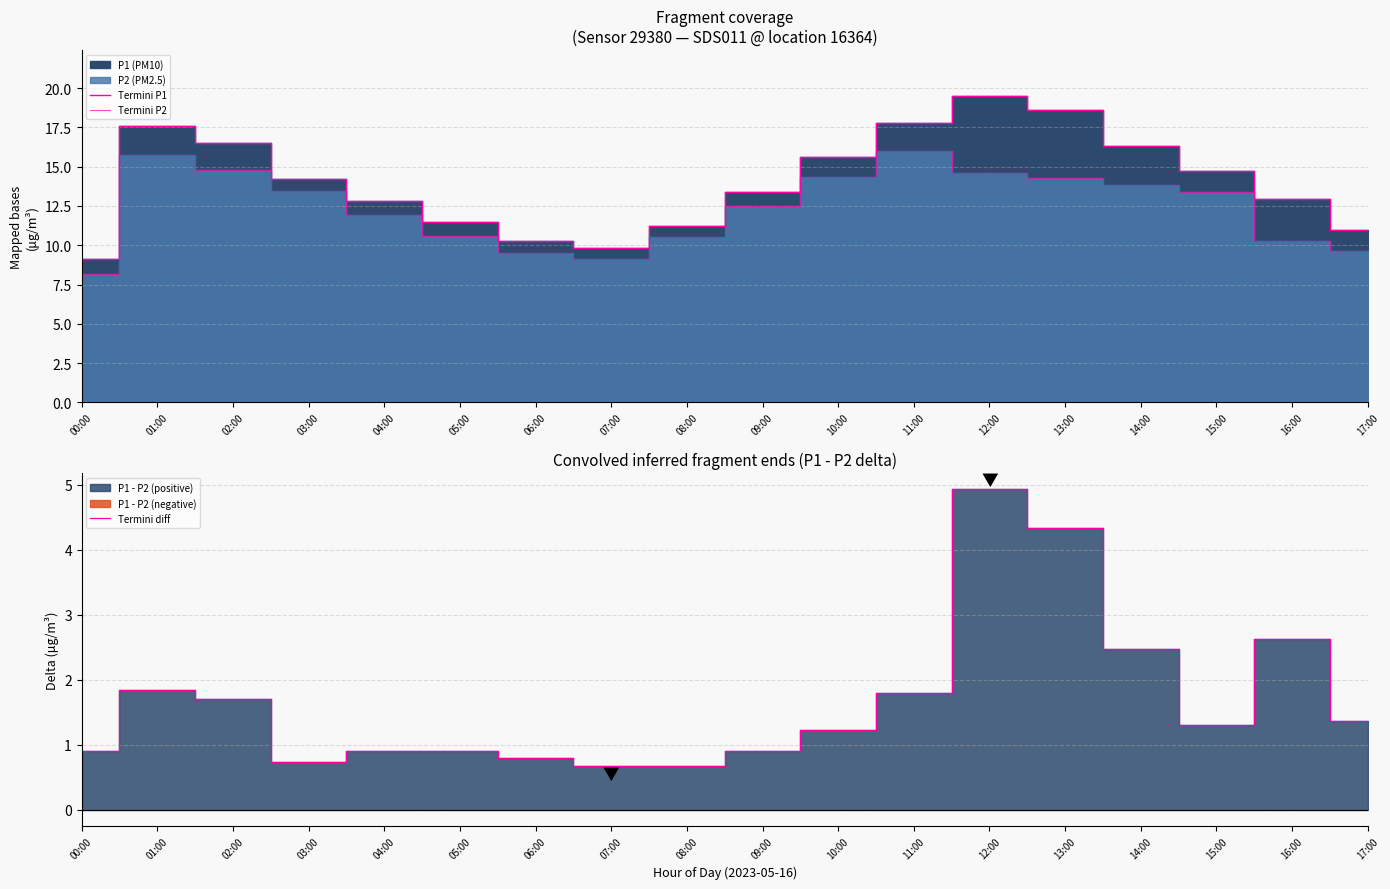

What is the average value of the Termini P2 series?

12.4